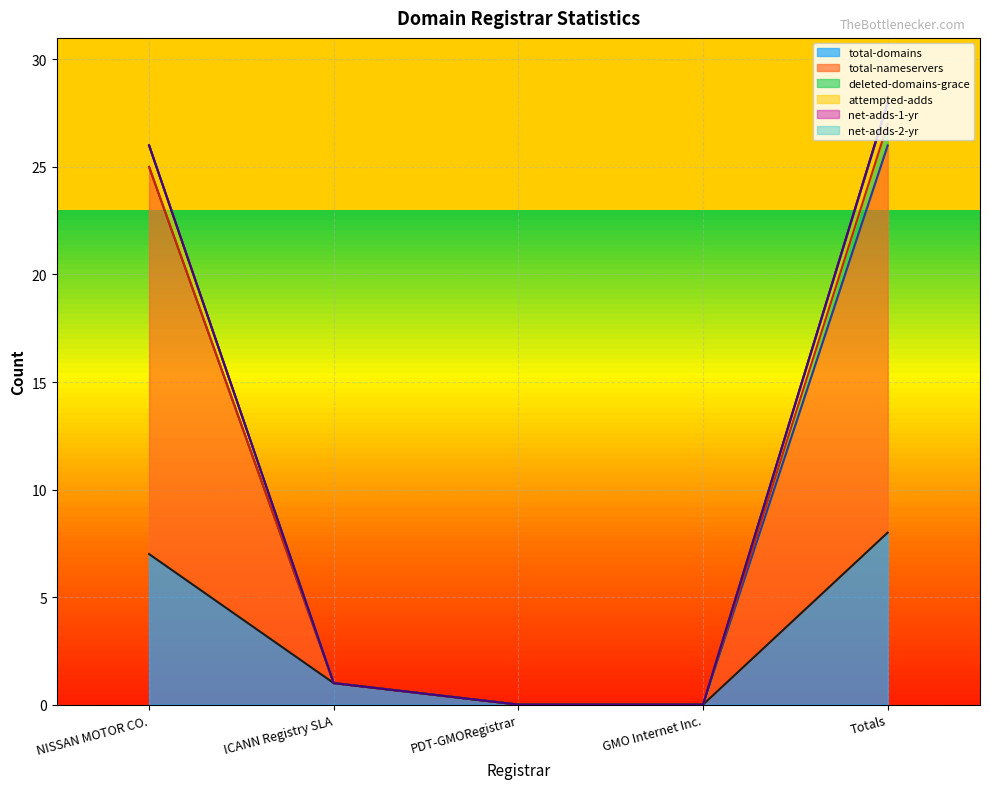

How many values in total-nameservers are above zero?

3